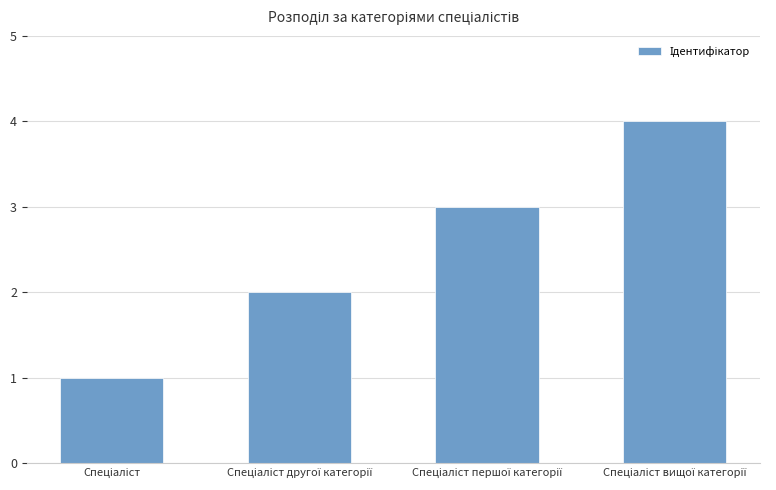

What is the difference between the maximum and minimum values?

3